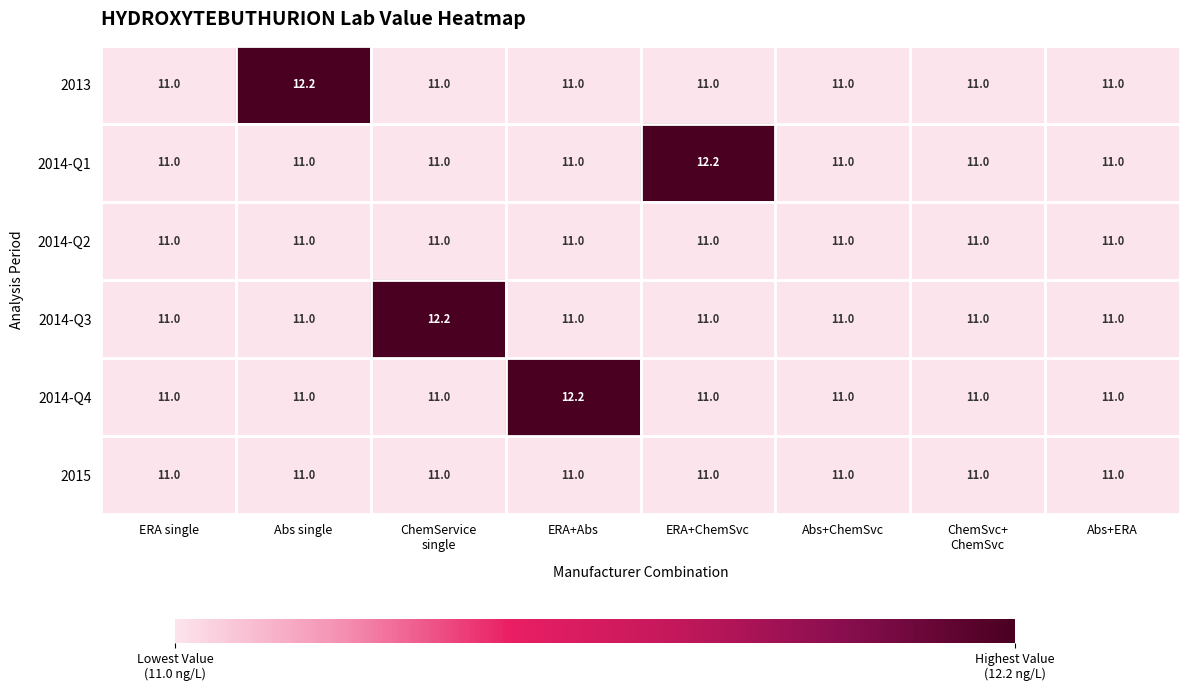

True or false: 2014-Q2 has a value of 15.6 at ERA+ChemSvc.

False